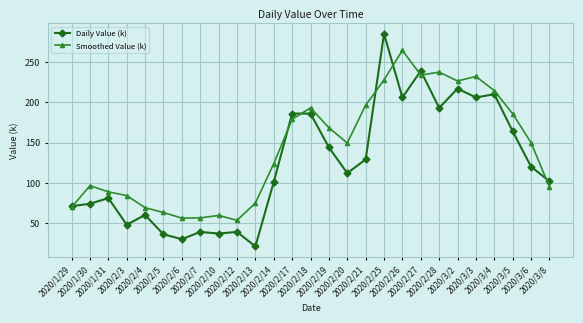

What is the greatest value displayed?

285.0